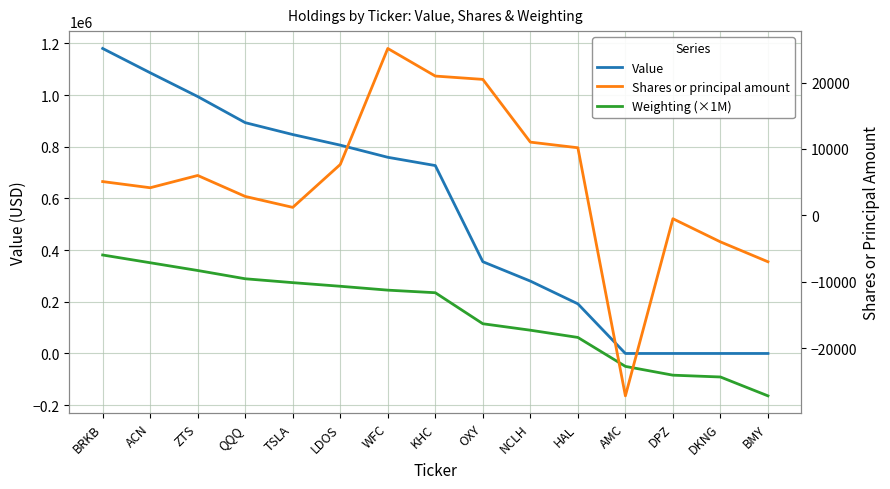

What is the difference between the highest and lowest values at DKNG?

91000